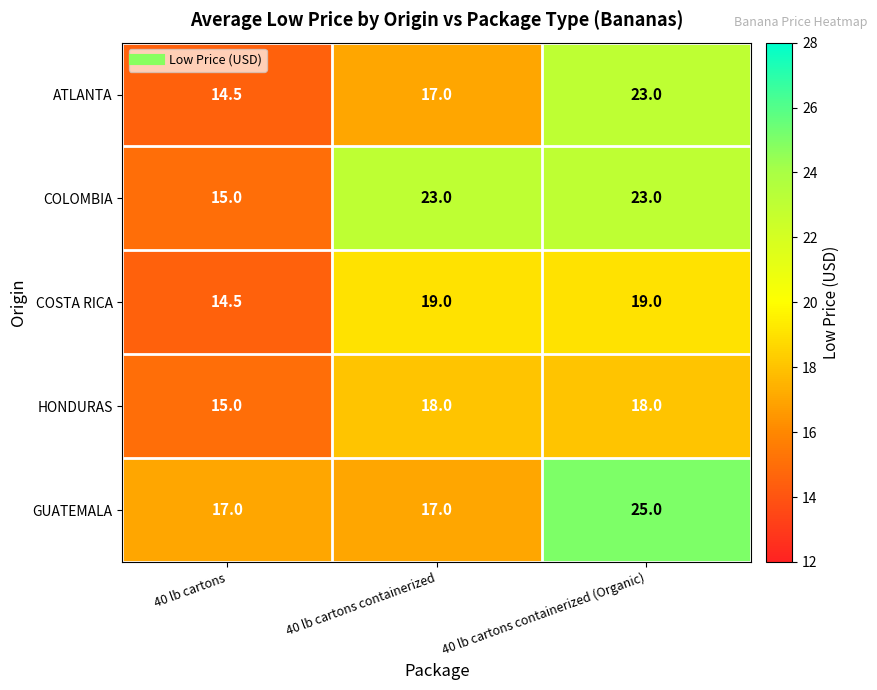

Which series changed the most between 40 lb cartons containerized and 40 lb cartons containerized (Organic)?

GUATEMALA